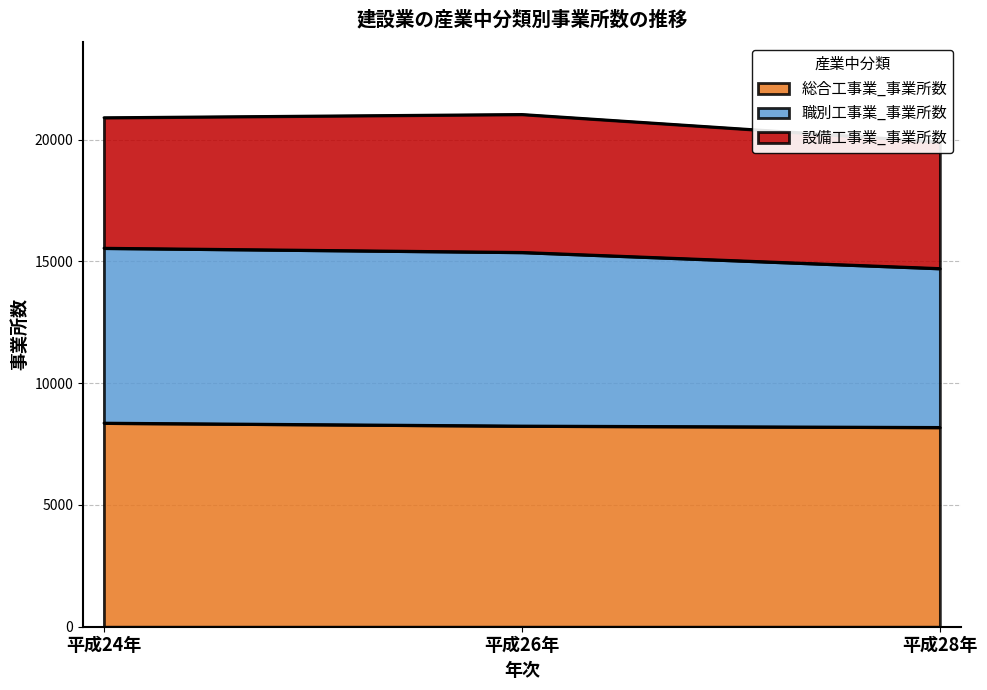

How many data points does each series have?

3